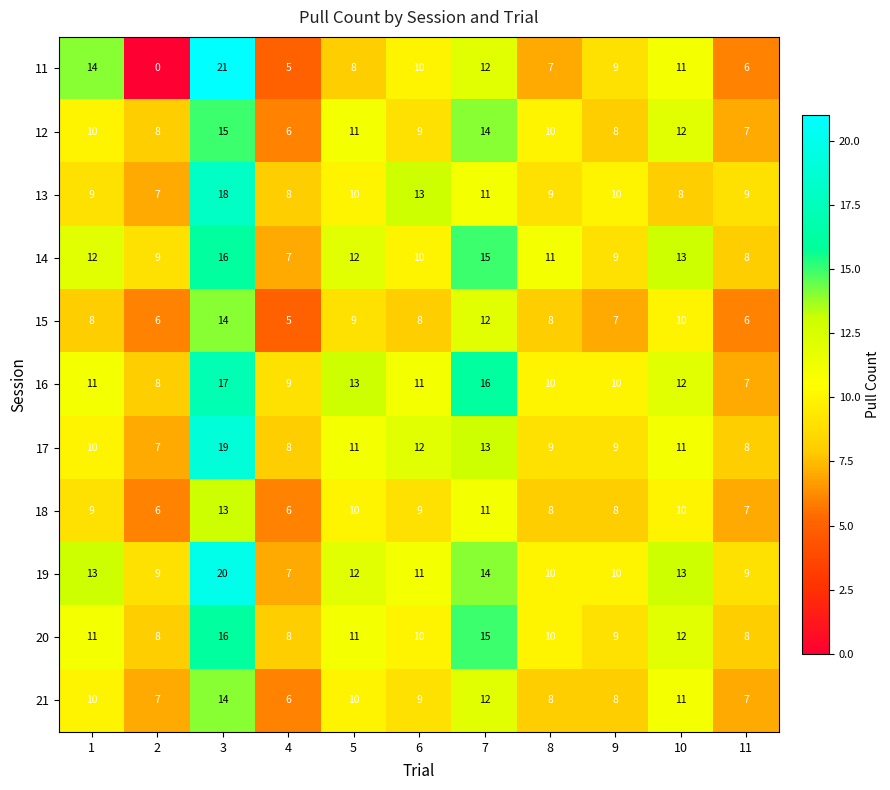

True or false: 15 has a value of 9 at 5.

True